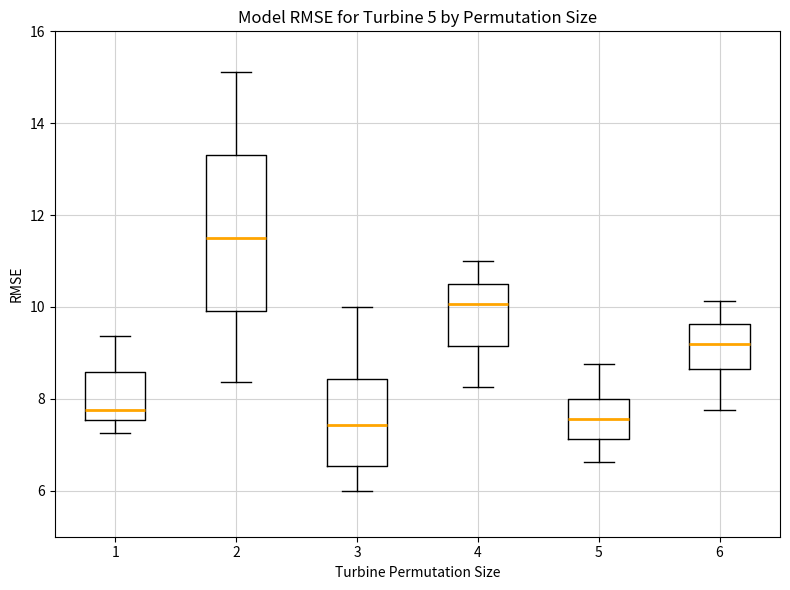

Where does the upper whisker of the box at x = 2 end on the y-axis? The values are not printed on the chart, so give them approximately, as read against the axis.

15.2